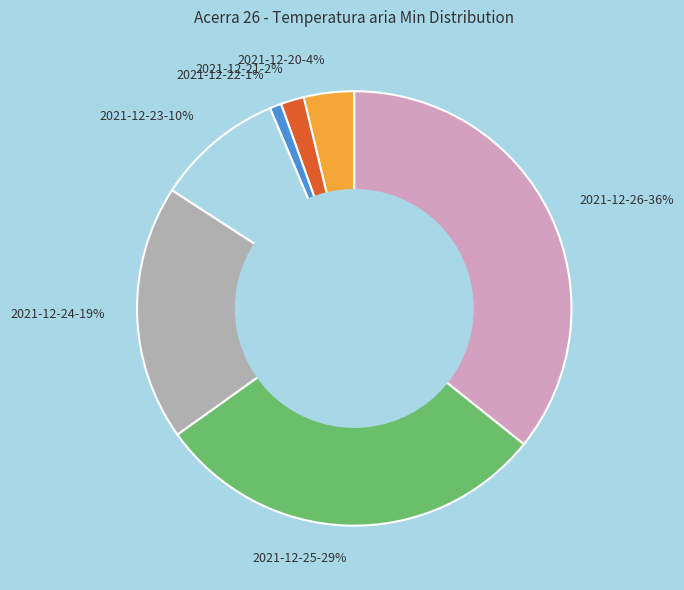

How many segments does this pie chart have?

7